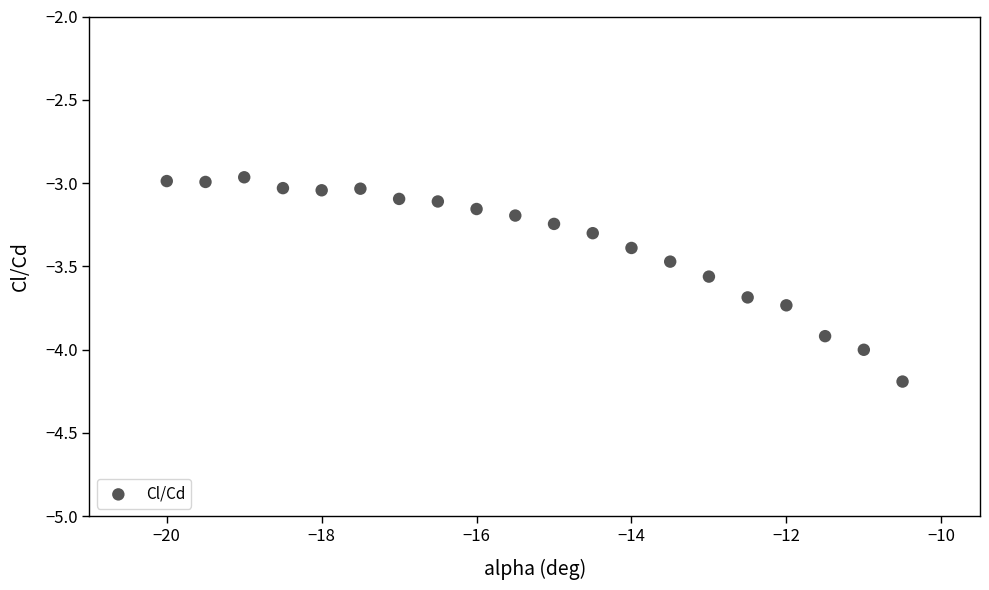

What is the range of Y values (max minus min)?

1.2